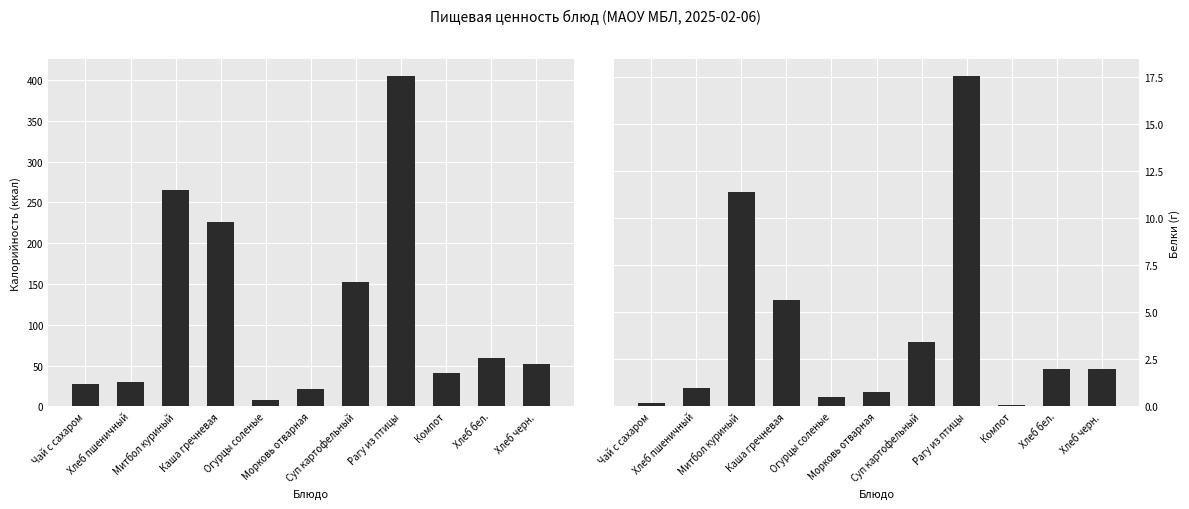

The value of Калорийность at Каша гречневая is 225.7. True or false?

True